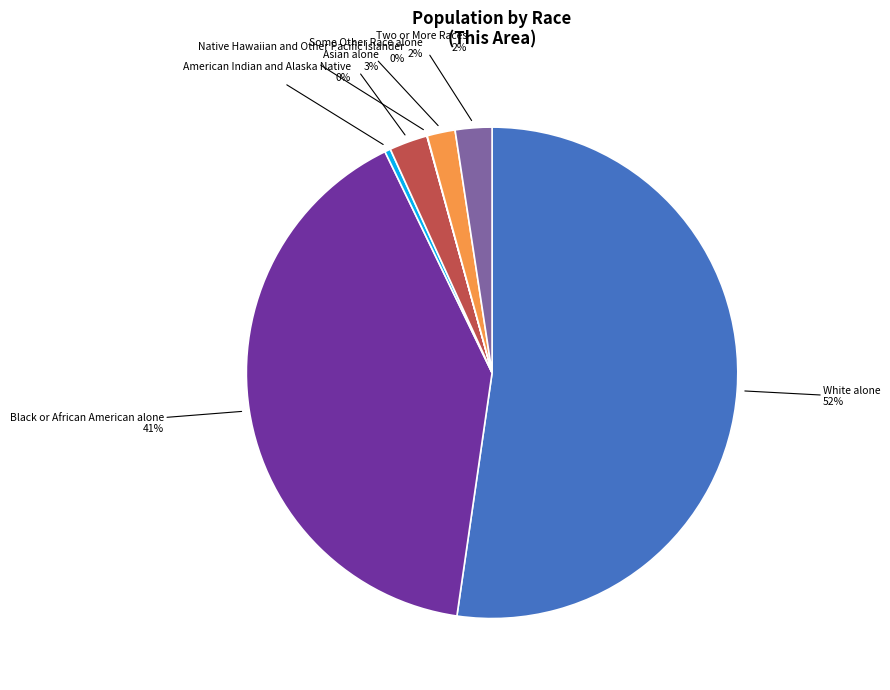

Which has a higher value, Two or More Races or White alone?

White alone